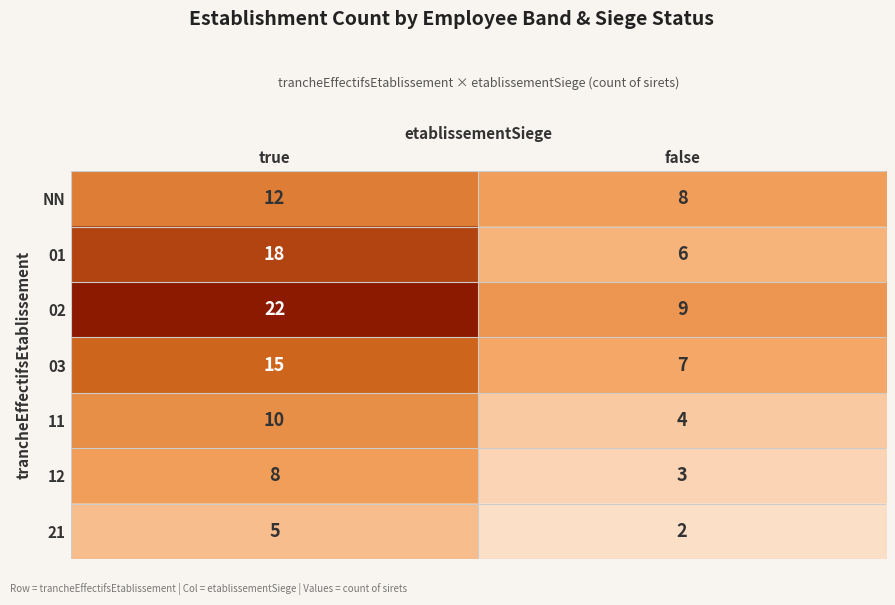

What value does the 01 series have at false, to the nearest 5?

5